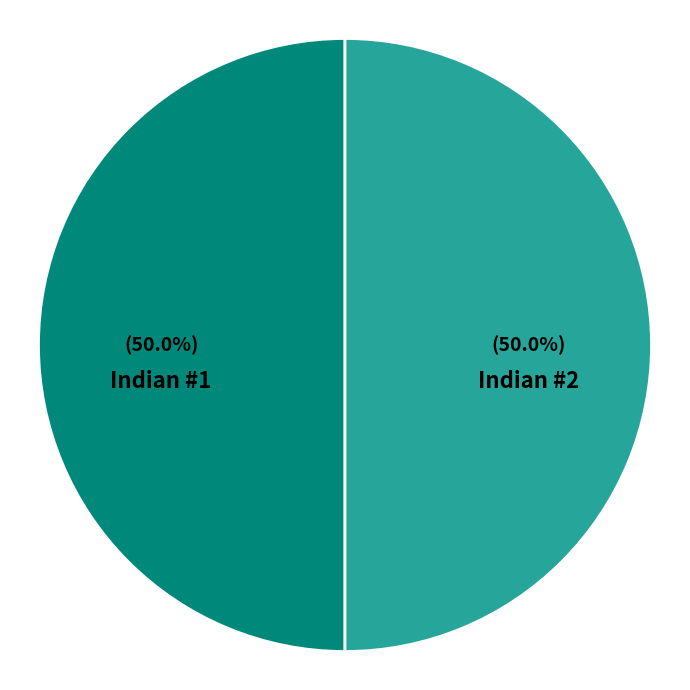

What portion of the pie excludes Indian #2?

50.0%